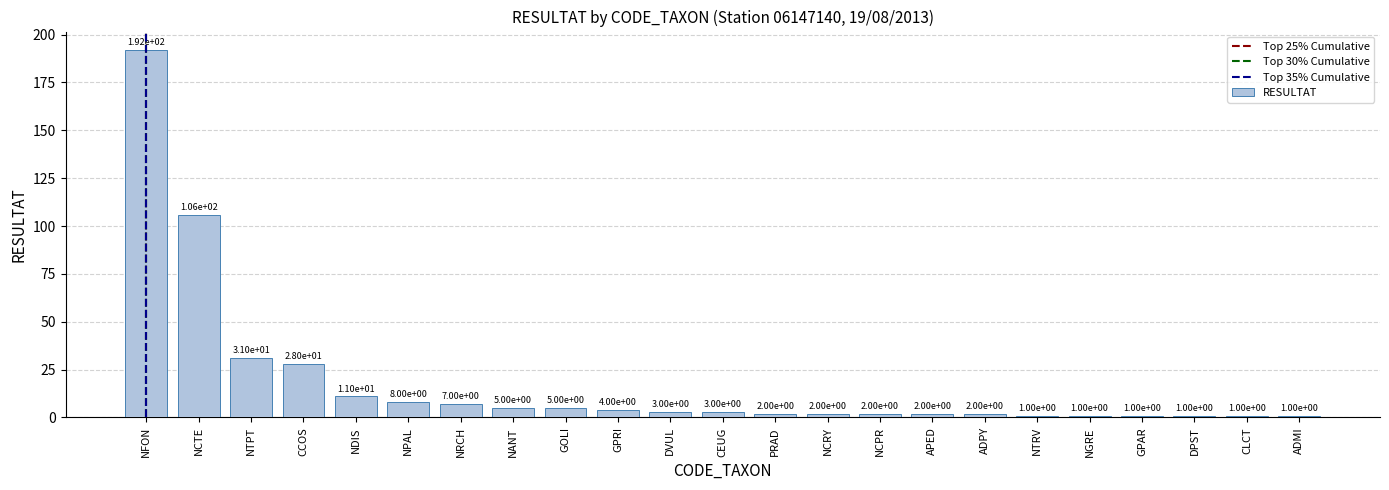

Does the chart contain stacked bars?

No